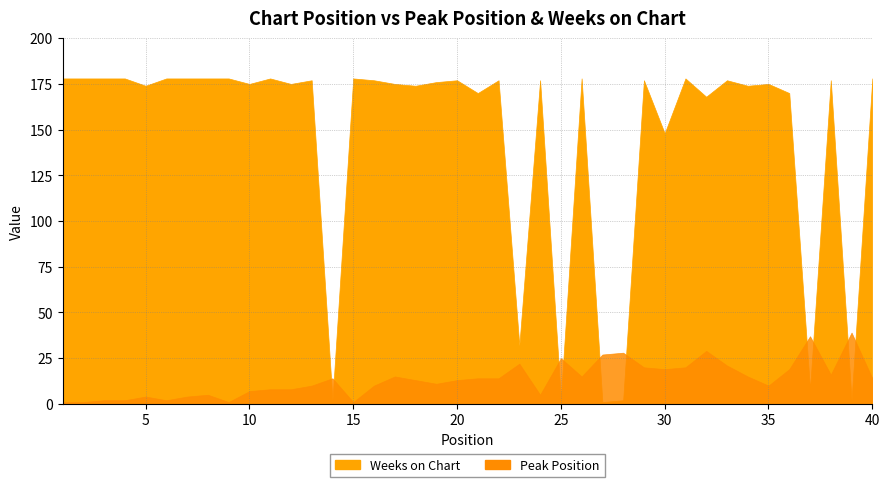

What is the value of the Peak Position point at the 14th from the left?

14